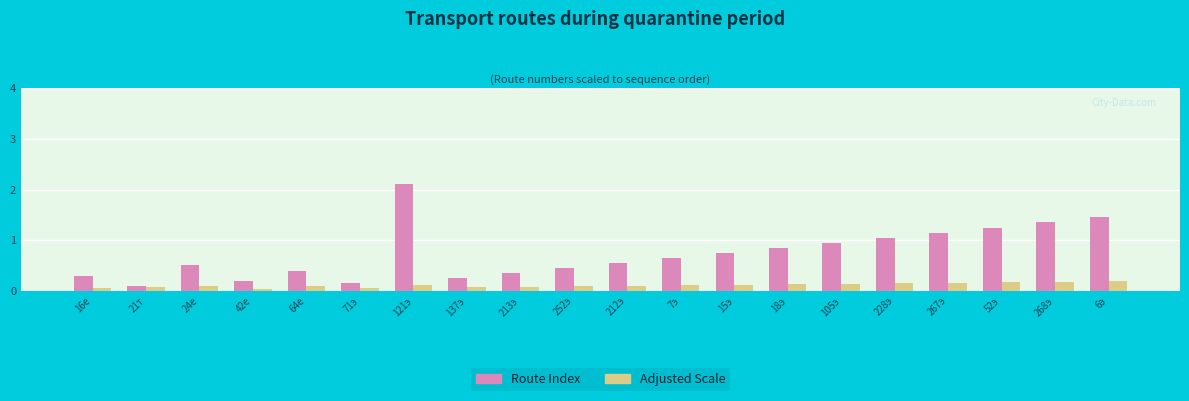

The value of Adjusted Scale at 6э is 0.2. True or false?

True